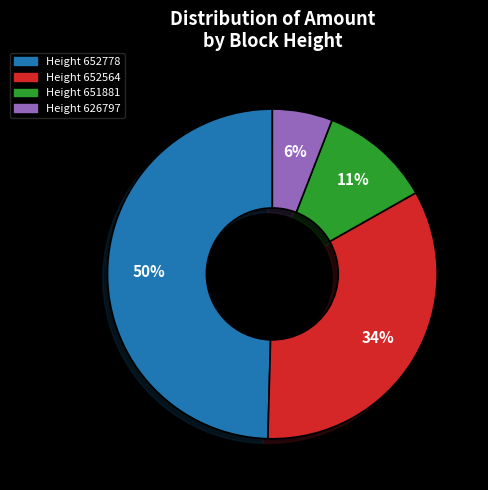

Is there a majority slice in this chart?

No